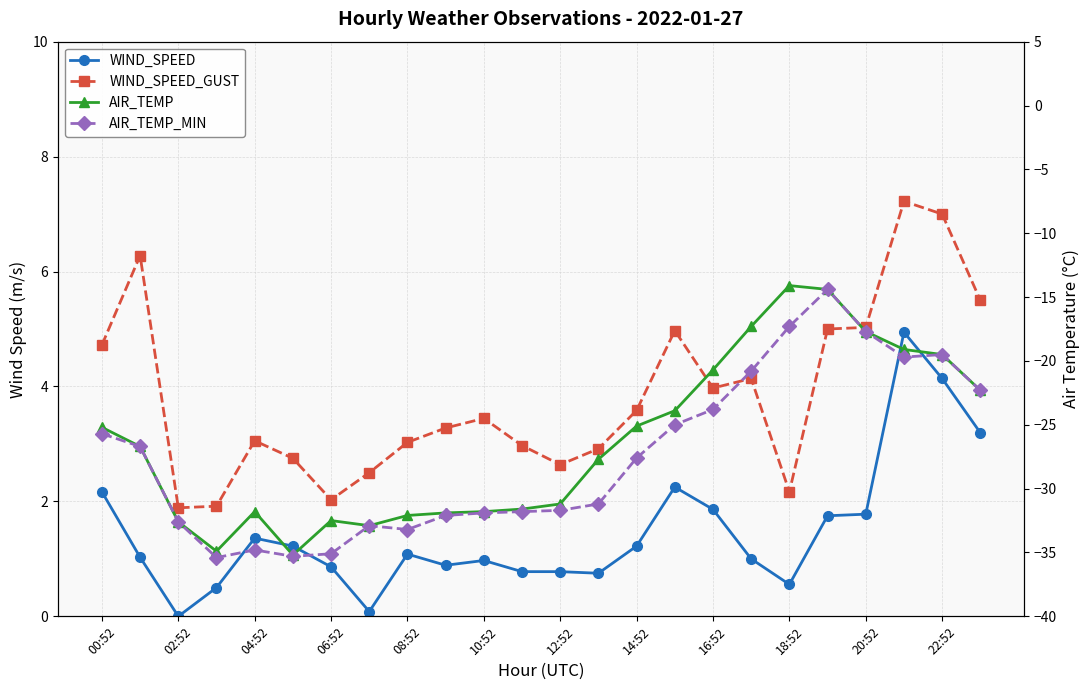

What is the difference between the maximum and second lowest values in the WIND_SPEED_GUST series?

5.3